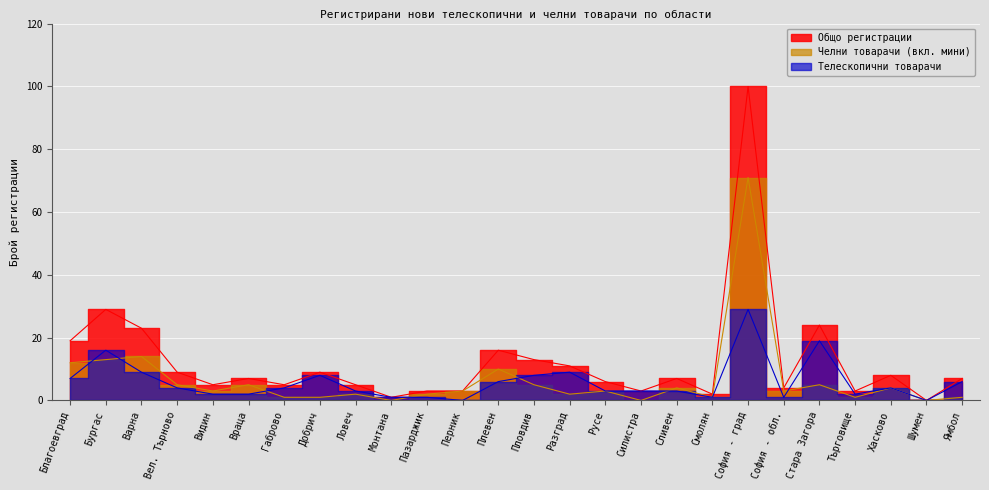

At which category is the sum across all series the highest?

София - град